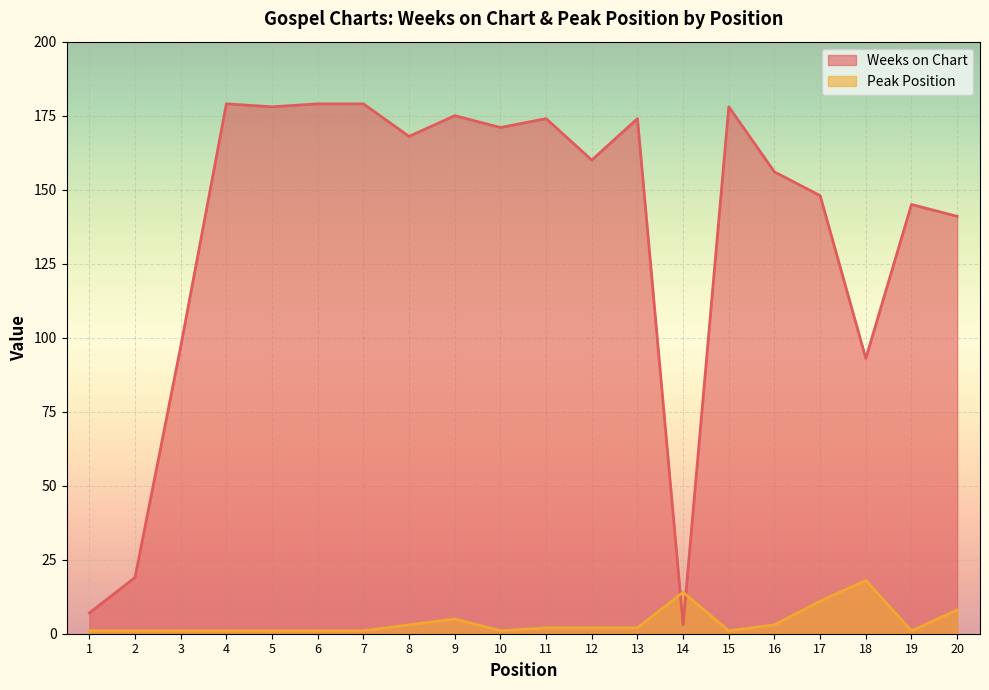

Reading left to right, extract all data points from this chart.

Weeks on Chart: 7	19	97	179	178	179	179	168	175	171	174	160	174	3	178	156	148	93	145	141
Peak Position: 1	1	1	1	1	1	1	3	5	1	2	2	2	14	1	3	11	18	1	8